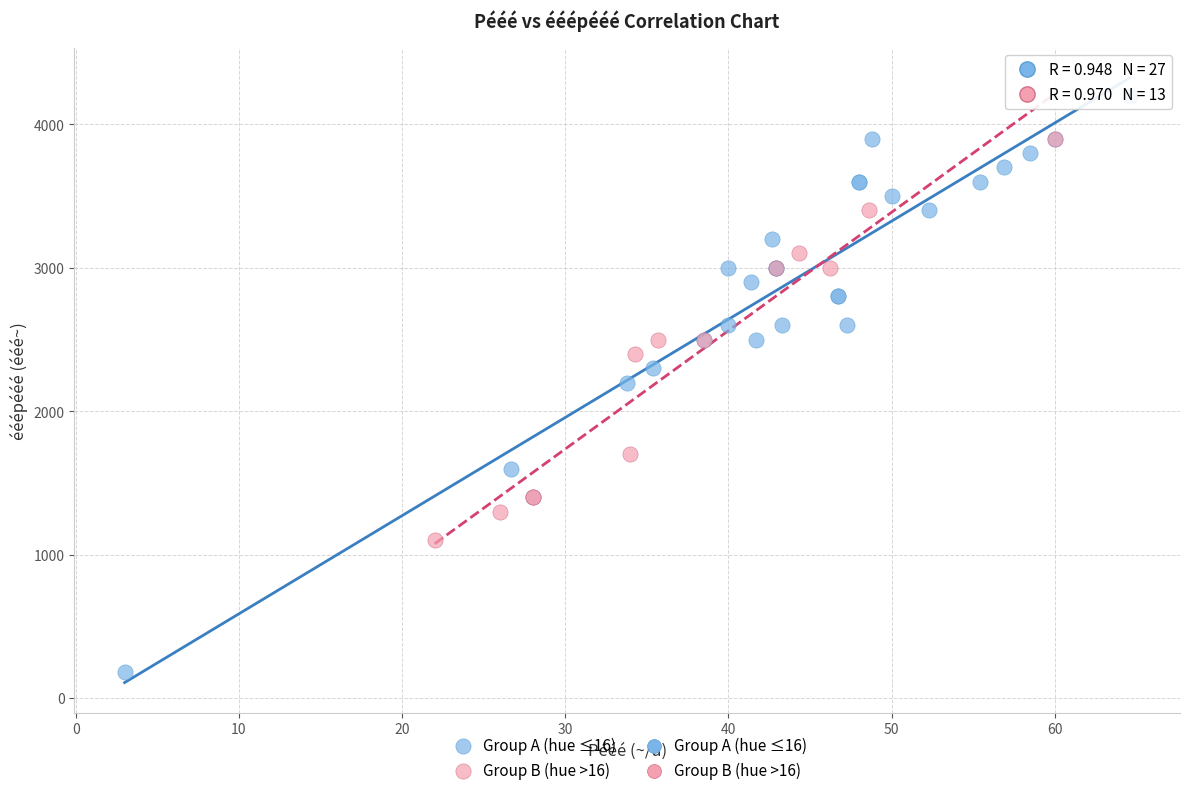

Which series reaches the maximum Y coordinate?

Group A (hue ≤16)